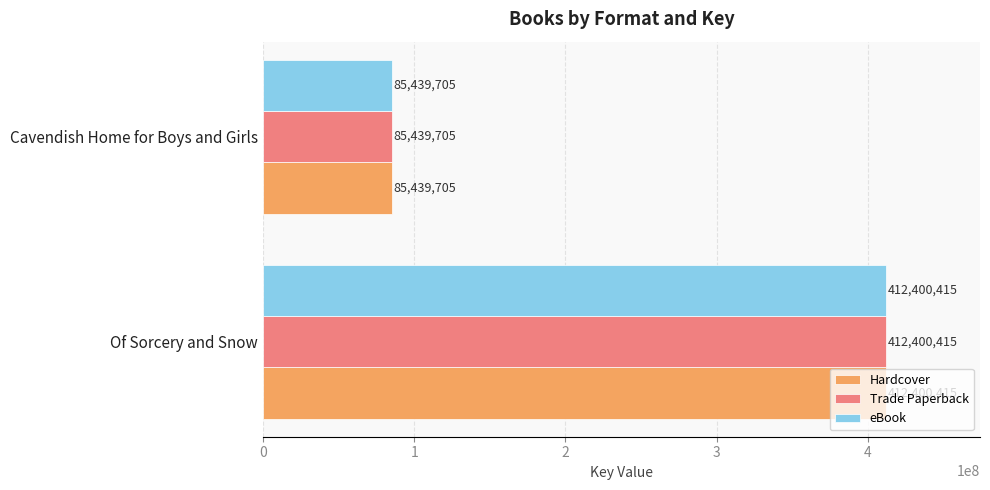

At how many categories does at least one series exceed 372314385?

1